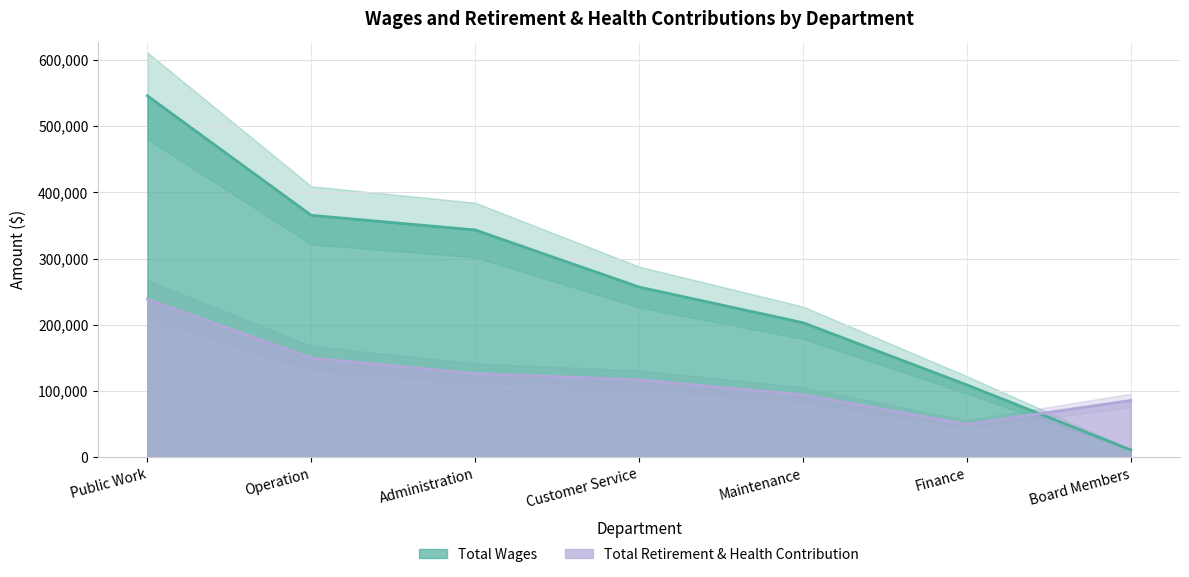

How many values in the Total Retirement & Health Contribution series exceed 117154?

3